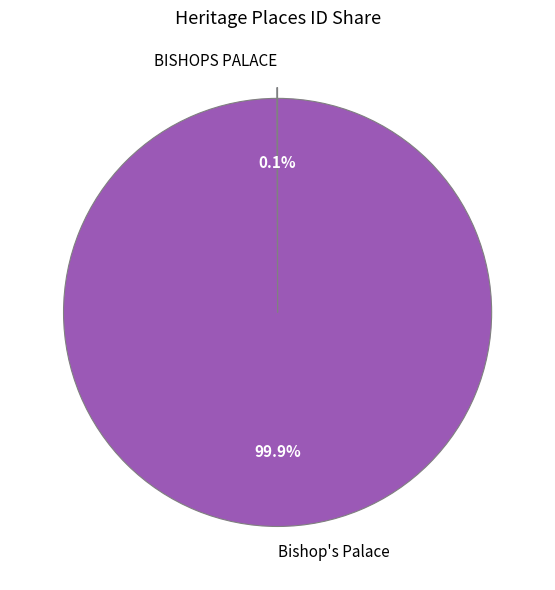

What is the largest slice in the pie chart?

Bishop's Palace